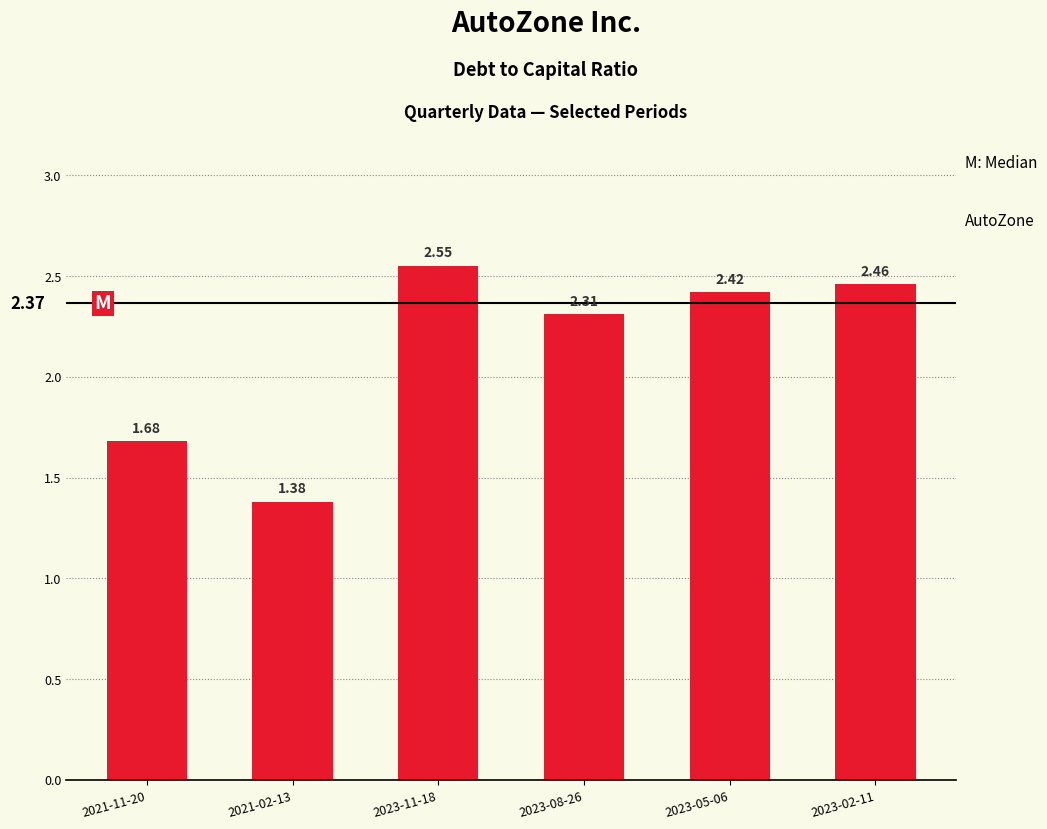

At which label is the value closest to 1?

2021-02-13